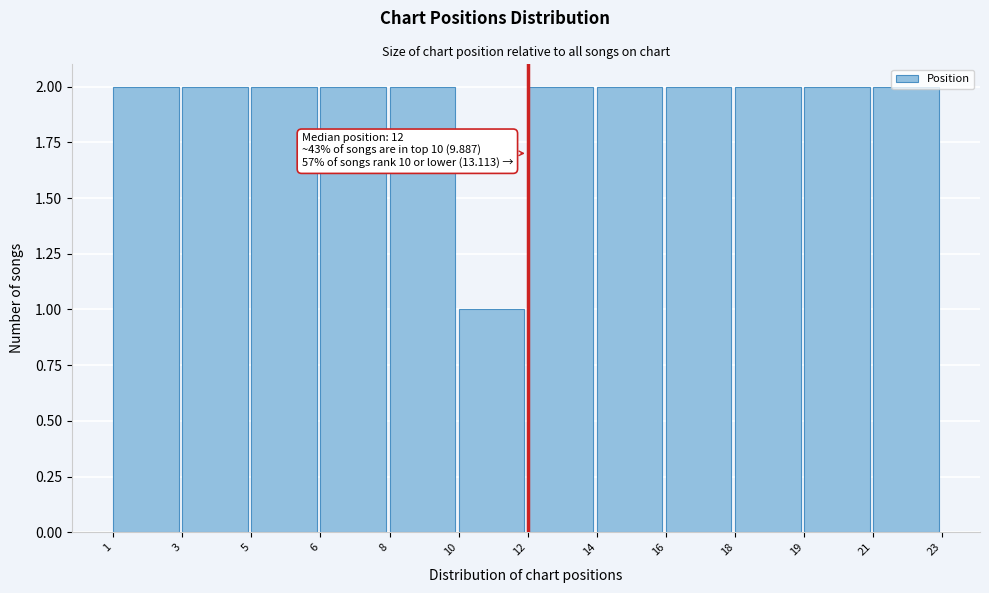

What is the ratio of the value at 3 to the value at 6?

1.0